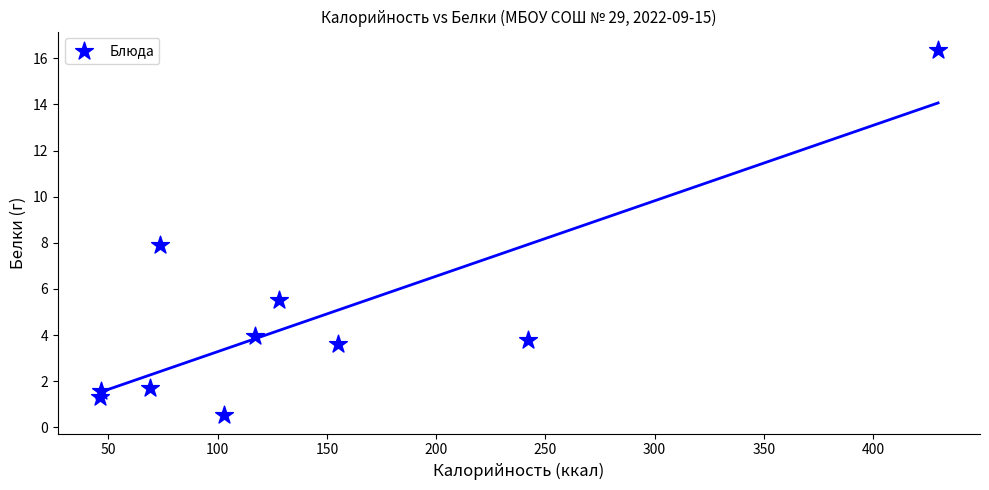

What is the average Y value?

4.6